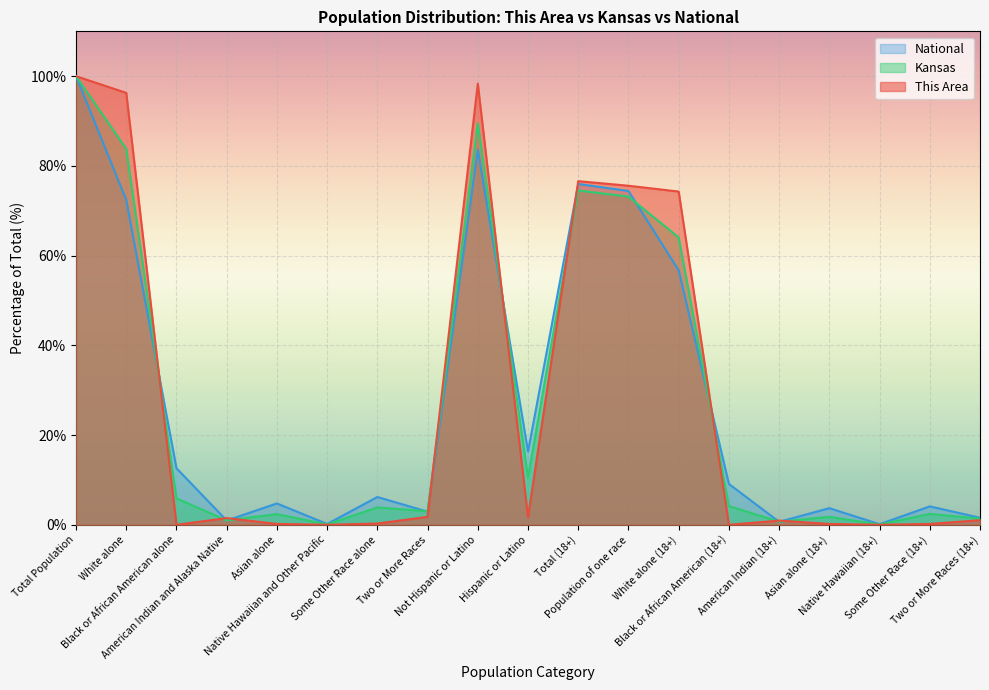

The National series shows 6.2 at Some Other Race alone. True or false?

True